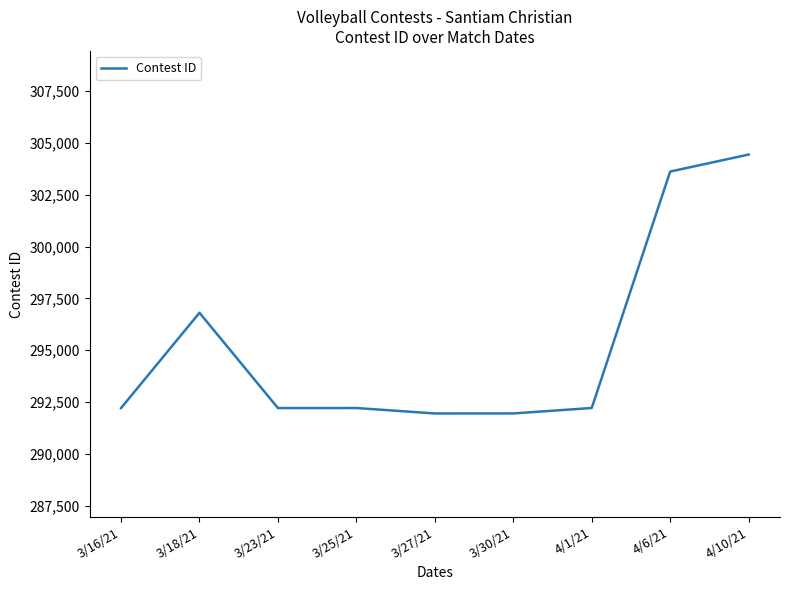

Approximately how many times larger is the value at 3/27/21 compared to 4/6/21?

1.0